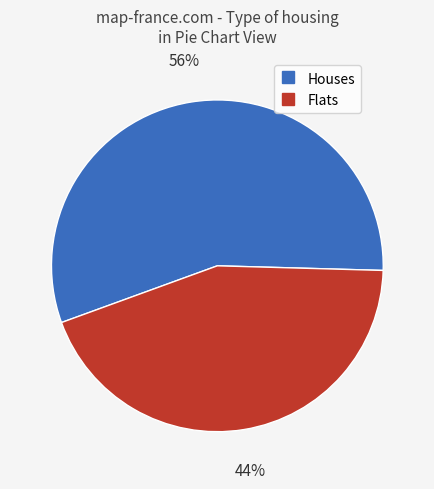

To the nearest percent, what is the difference between the largest and smallest slice percentages?

12%